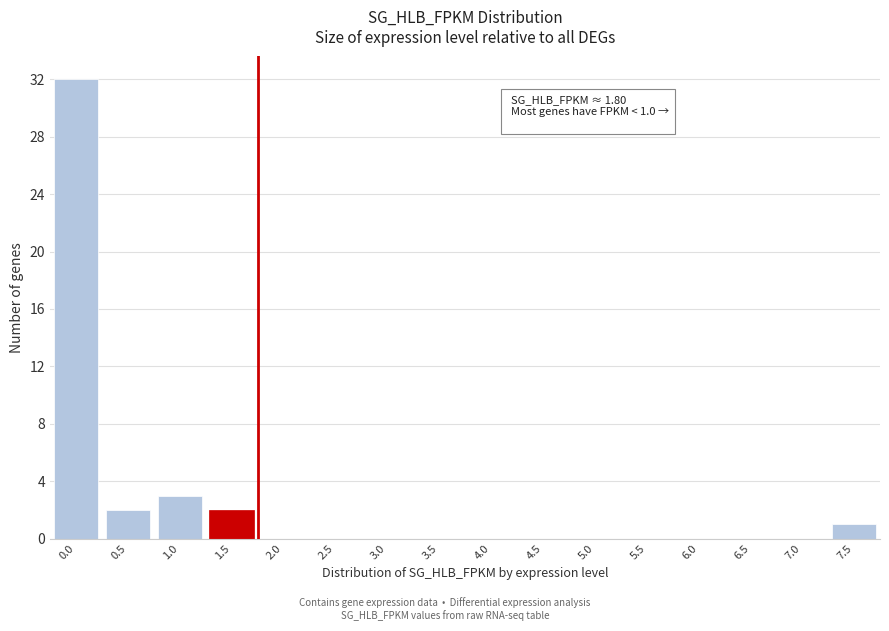

Reading left to right, transcribe all the data shown in this chart.

0.0=32	0.5=2	1.0=3	1.5=2	2.0=0	2.5=0	3.0=0	3.5=0	4.0=0	4.5=0	5.0=0	5.5=0	6.0=0	6.5=0	7.0=0	7.5=1